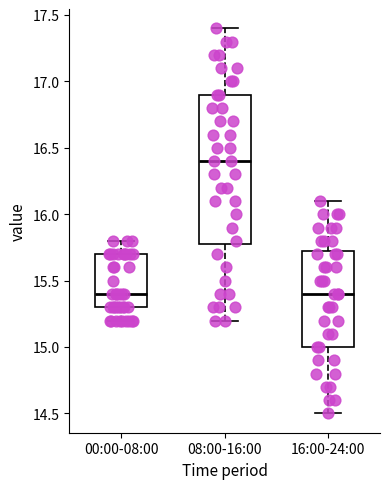

Which box is the tallest, from its lower edge to its upper edge?

08:00-16:00